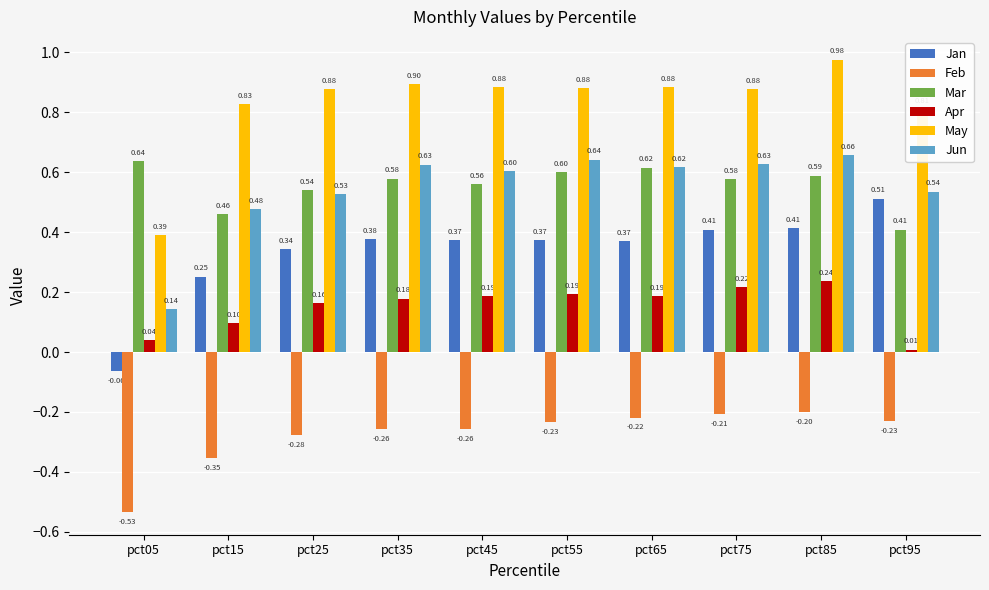

What is the difference between the highest and lowest values at pct75?

1.1